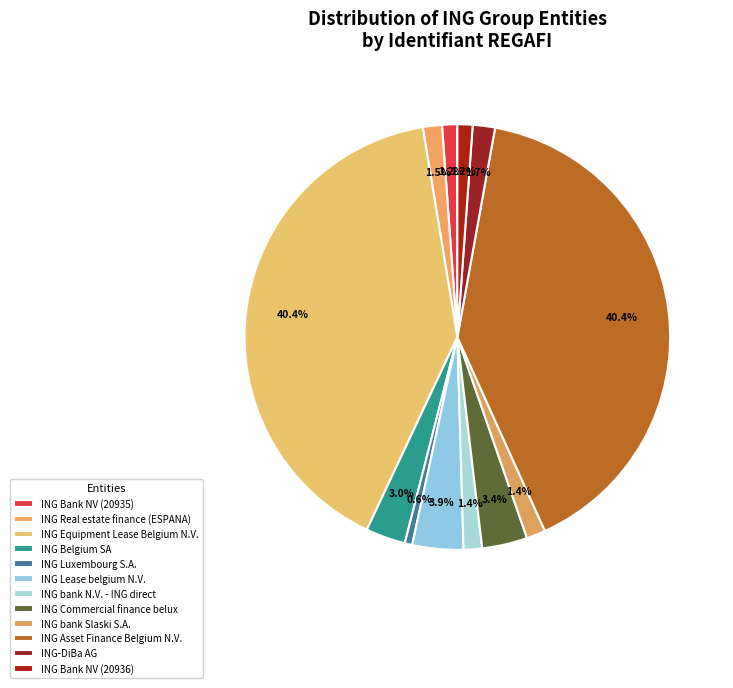

Rank the categories by value from highest to lowest.

ING Asset Finance Belgium N.V., ING Equipment Lease Belgium N.V., ING Lease belgium N.V., ING Commercial finance belux, ING Belgium SA, ING-DiBa AG, ING Real estate finance (ESPANA), ING bank Slaski S.A., ING bank N.V. - ING direct, ING Bank NV (20936), ING Bank NV (20935), ING Luxembourg S.A.